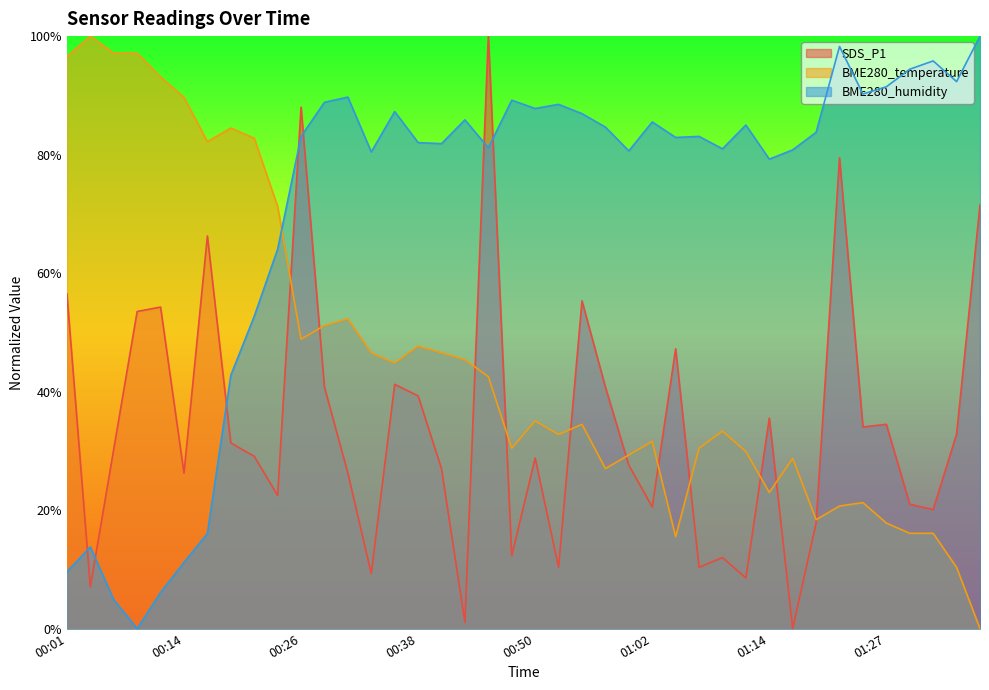

What is the label of the 5th point from the right?

01:27